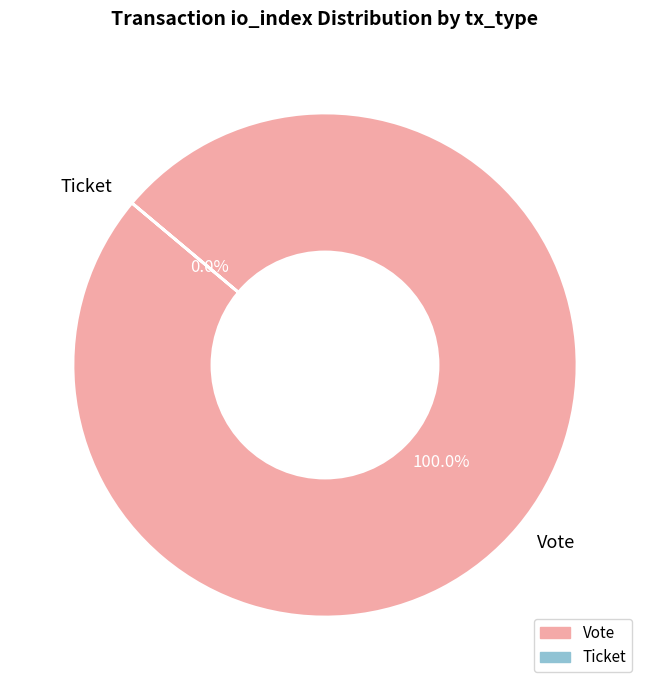

The Ticket slice represents 1% of the pie. True or false?

False